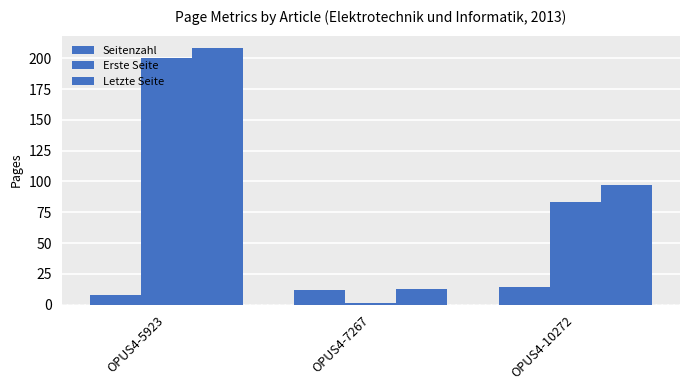

Does the chart contain any negative values?

No